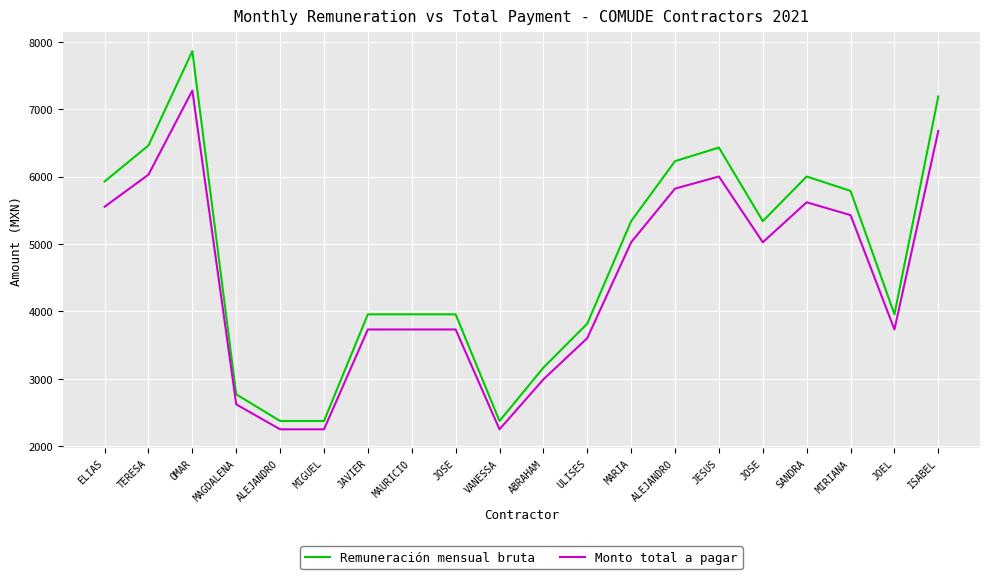

The Remuneración mensual bruta series shows 6429.2 at JESUS. True or false?

True